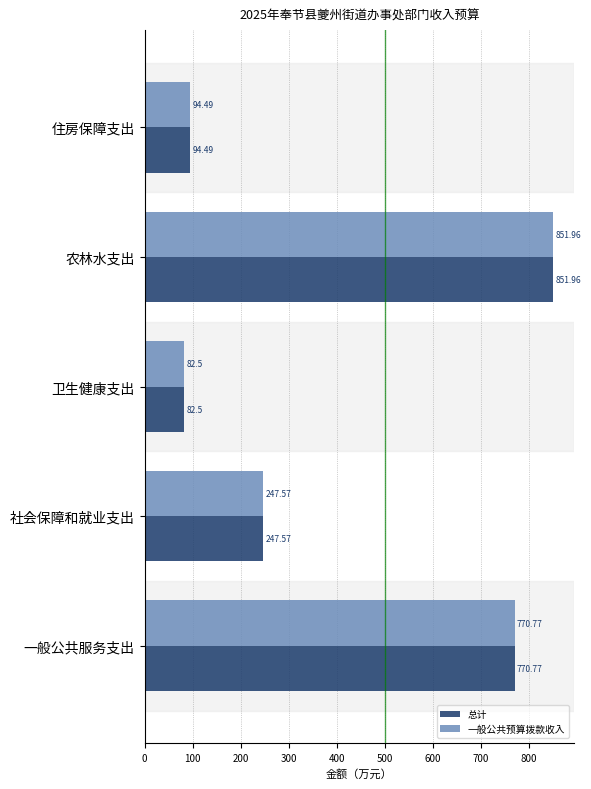

How many series are shown in this chart?

2